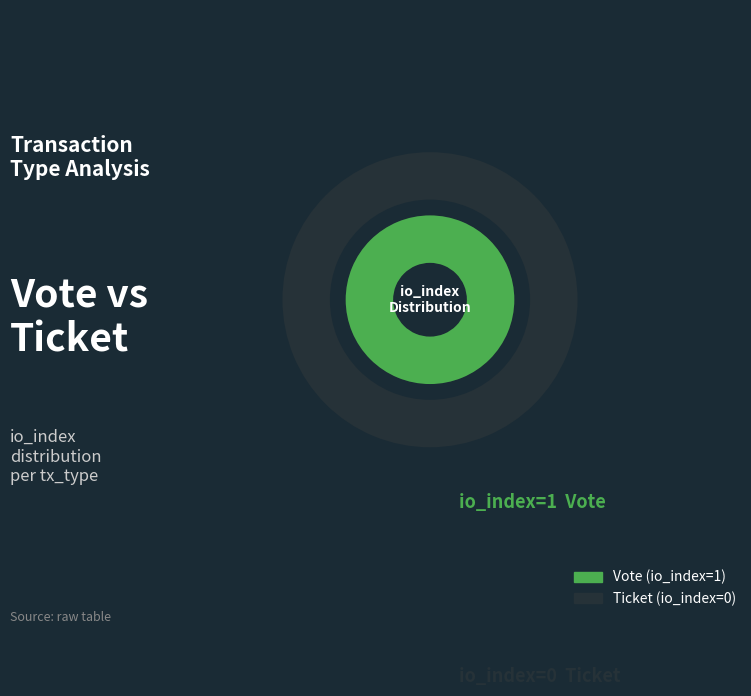

True or false: Vote (io_index=1) accounts for 99% of the total.

False